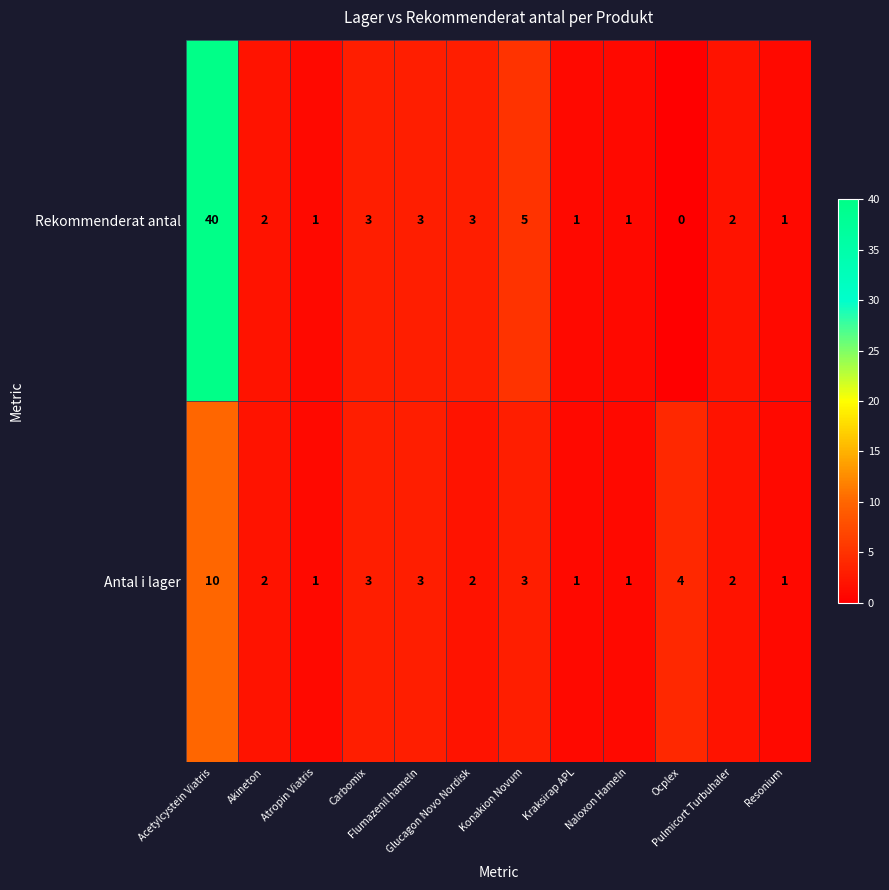

Which label corresponds to the largest value in the chart?

Acetylcystein Viatris